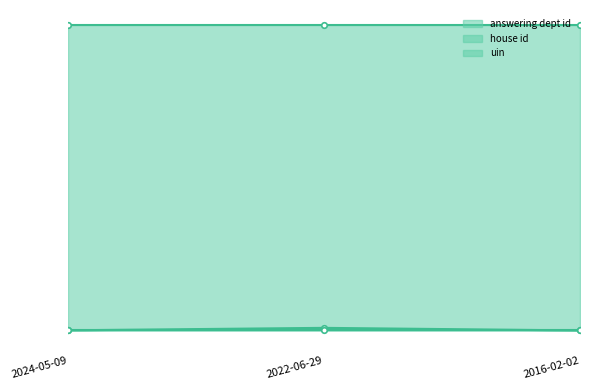

Reading right to left, list all the values displayed in this chart.

answering dept id: 2	211	13
house id: 1	1	1
uin: 24605	24605	24605